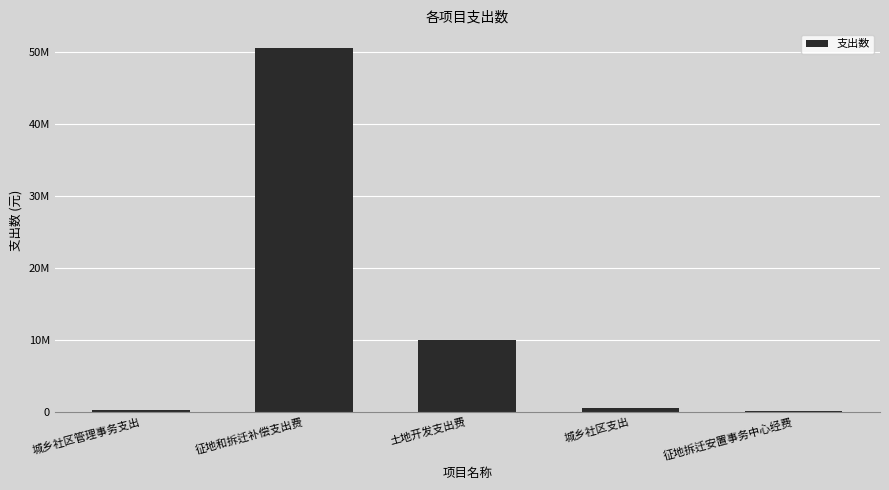

Are the bars horizontal?

No